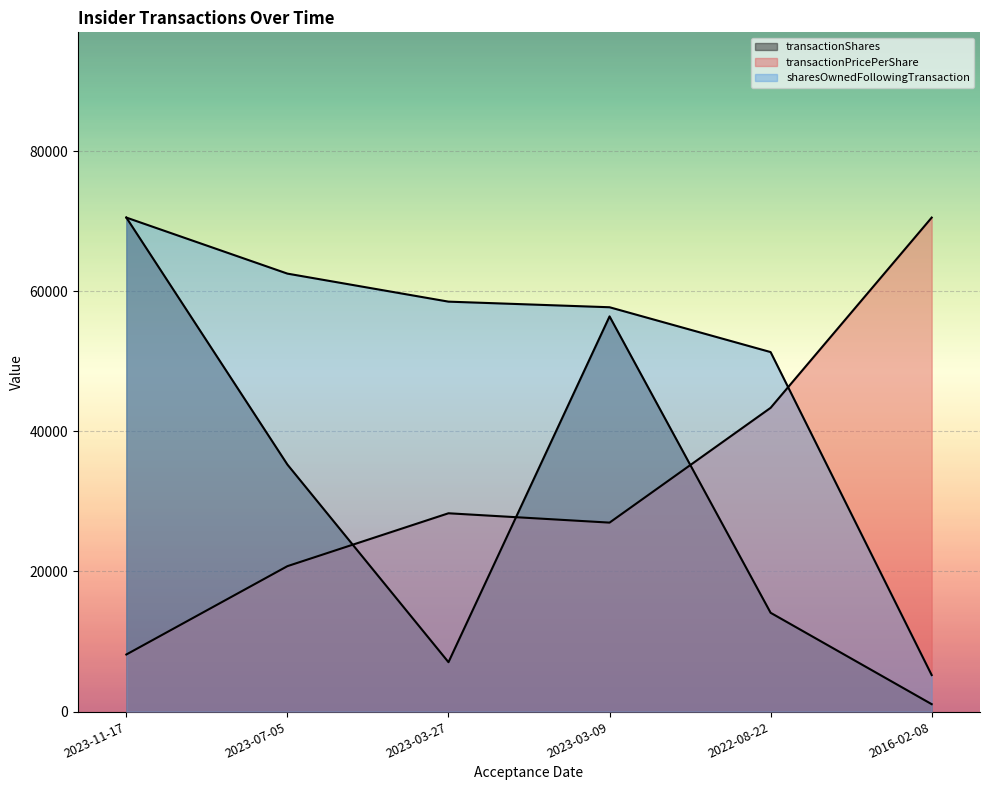

What is the sum of the transactionPricePerShare values at 2022-08-22 and 2023-11-17?

51509.1